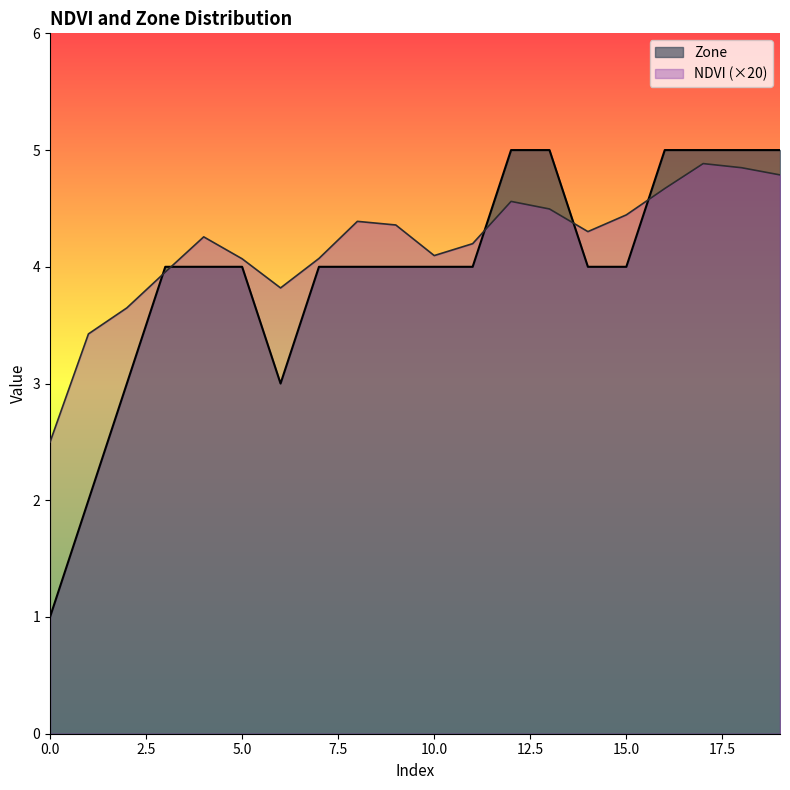

Between 17 and 4, which is larger?

17